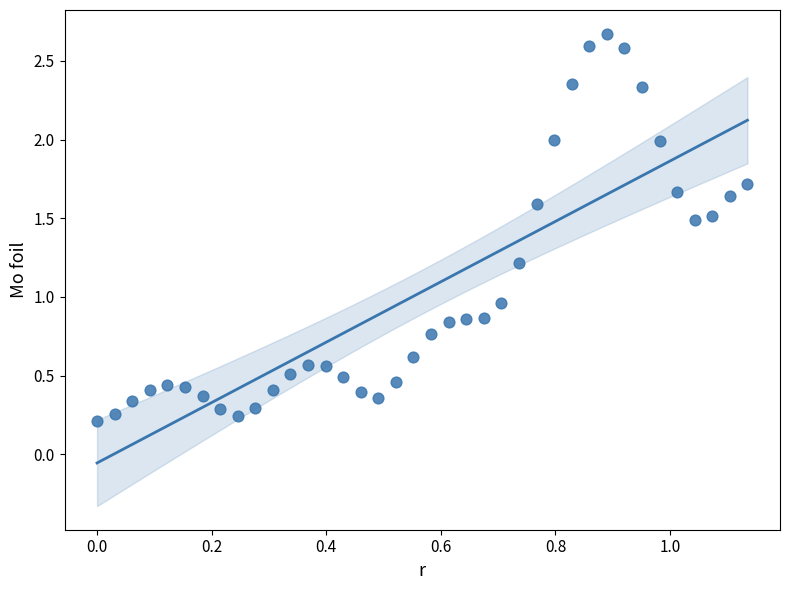

What is the range of X values (max minus min)?

1.1